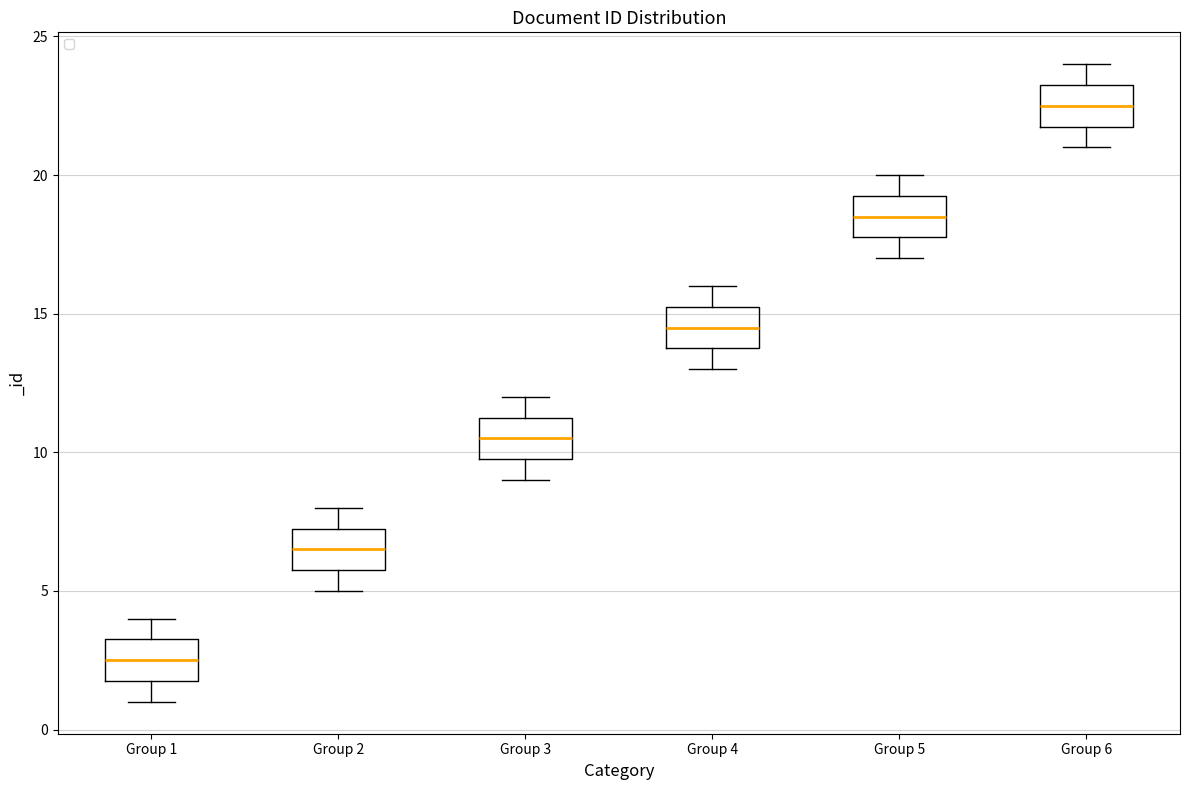

Which box's median line is the highest?

Group 6